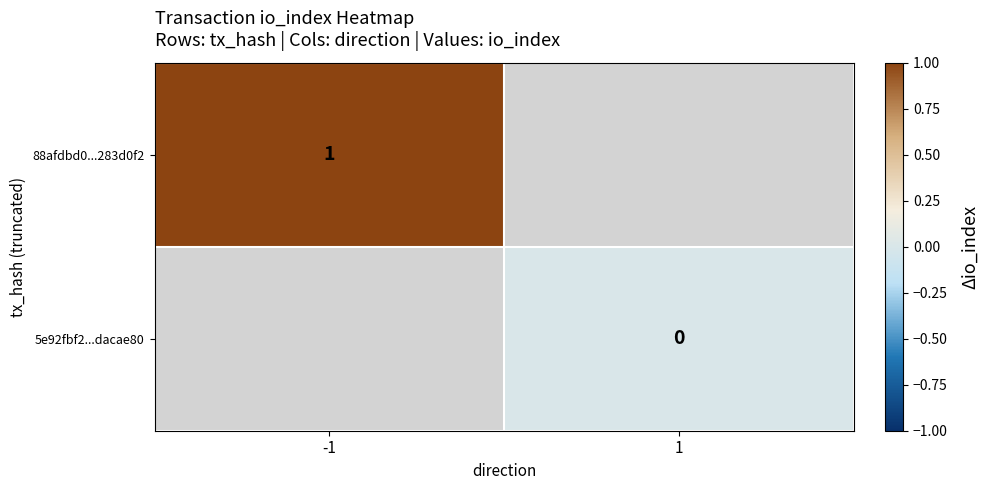

At how many categories does at least one series exceed 0?

1